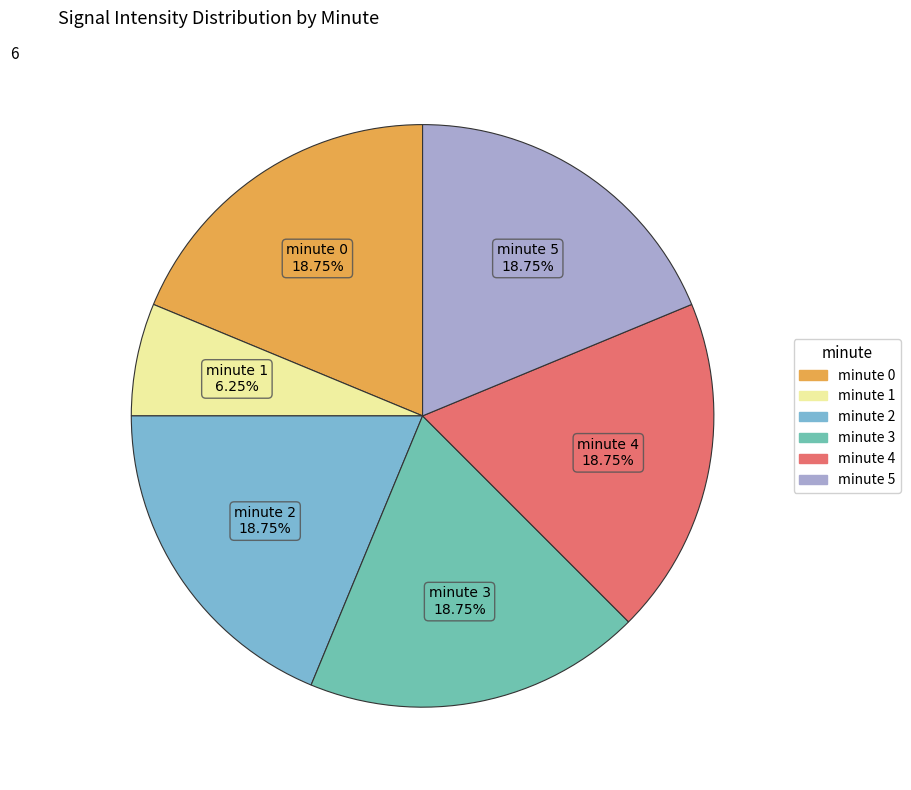

Is there any slice that represents more than half of the pie?

No